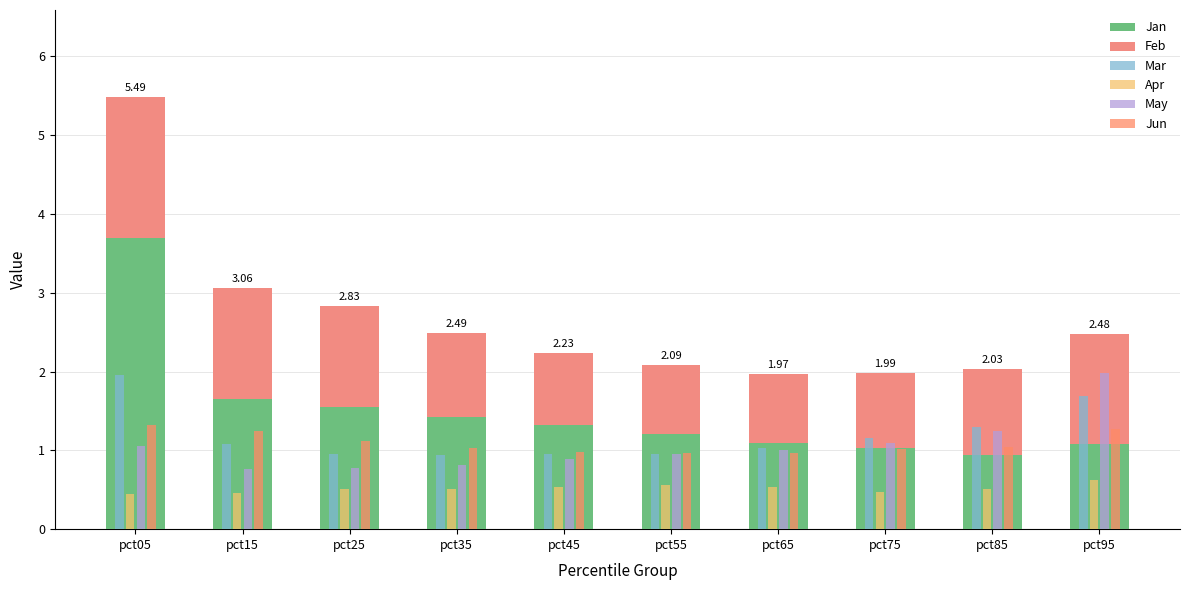

What are all the series names shown in the legend?

Jan, Feb, Mar, Apr, May, Jun